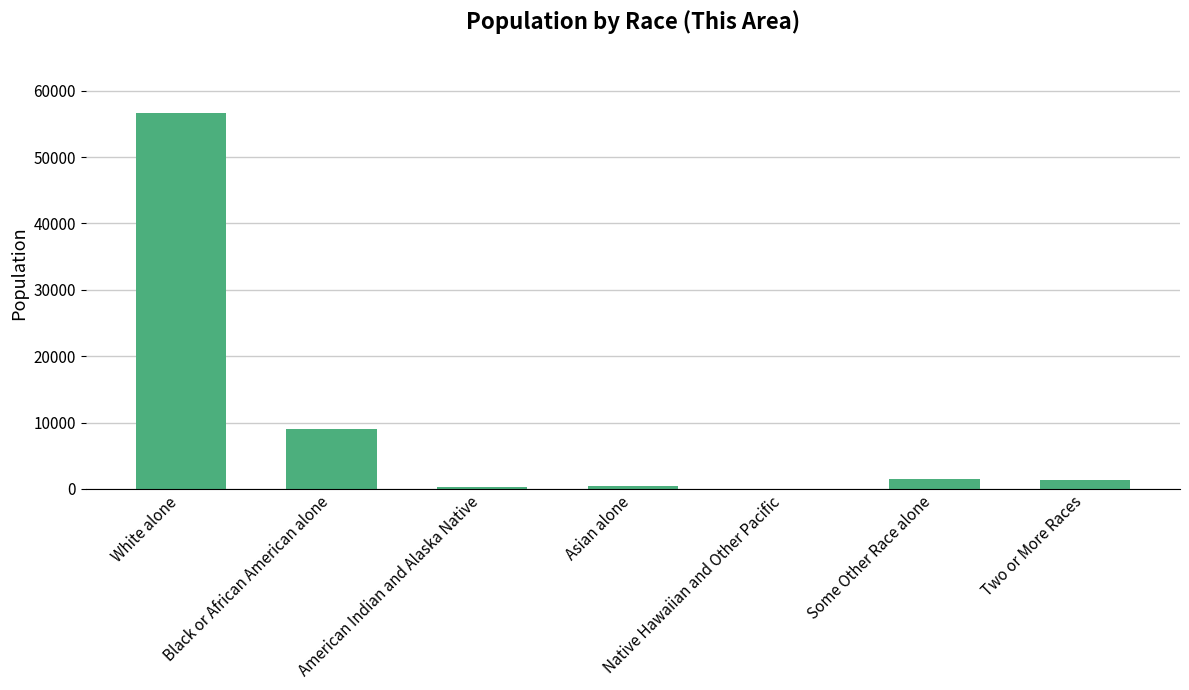

The value at Black or African American alone is 15783. True or false?

False